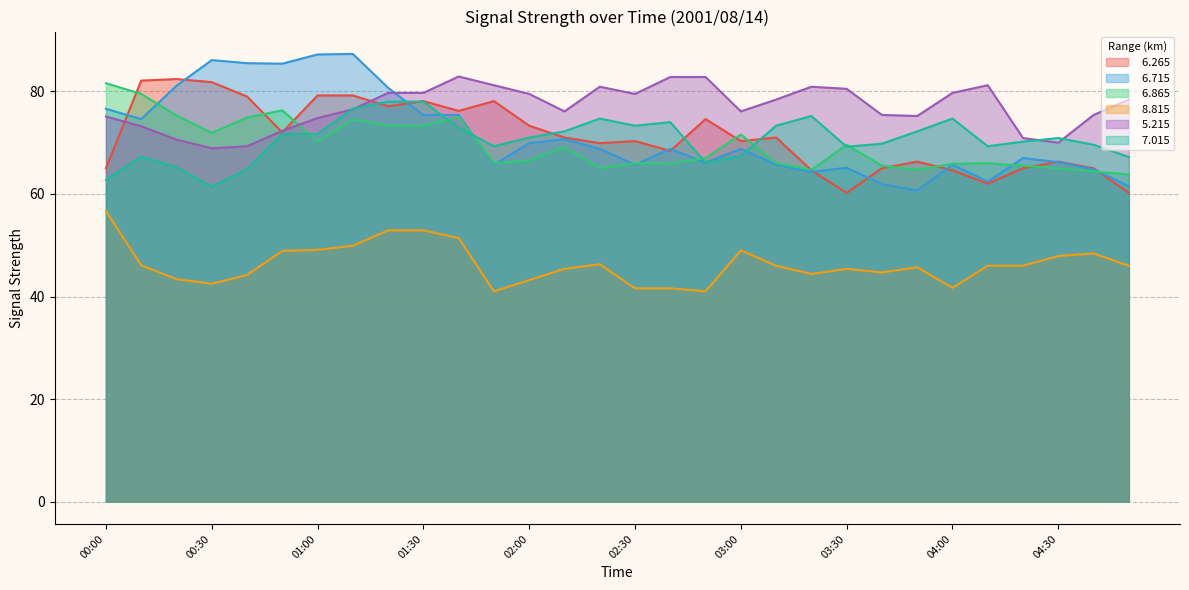

True or false:   5.215 has a value of 43.6 at 02:00.

False